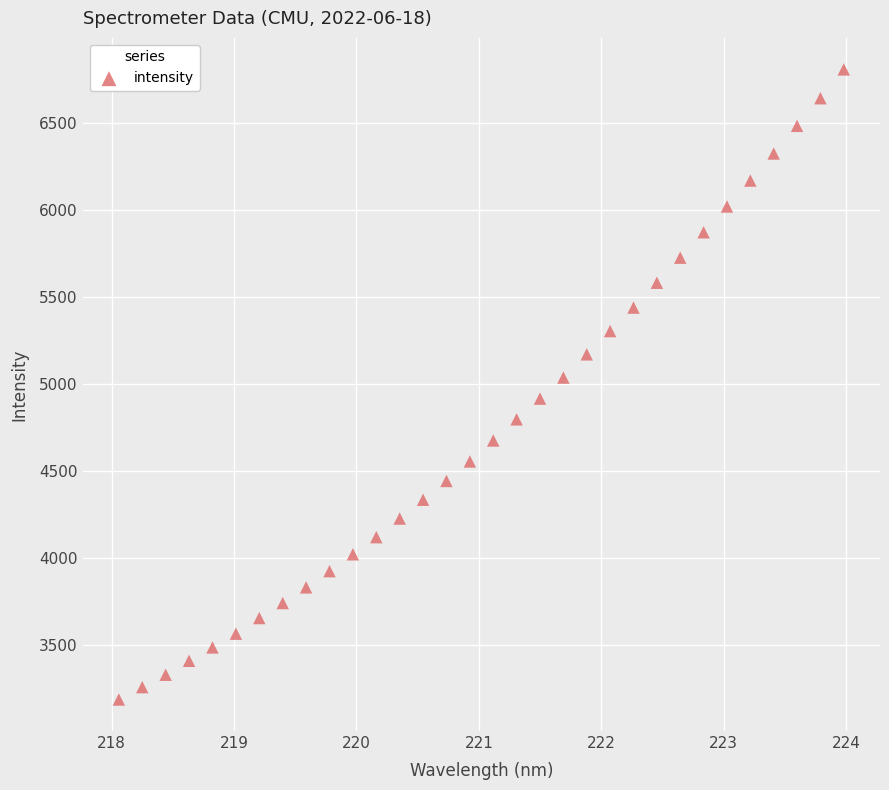

What Y value in the scatter plot is closest to 4997?

5037.3